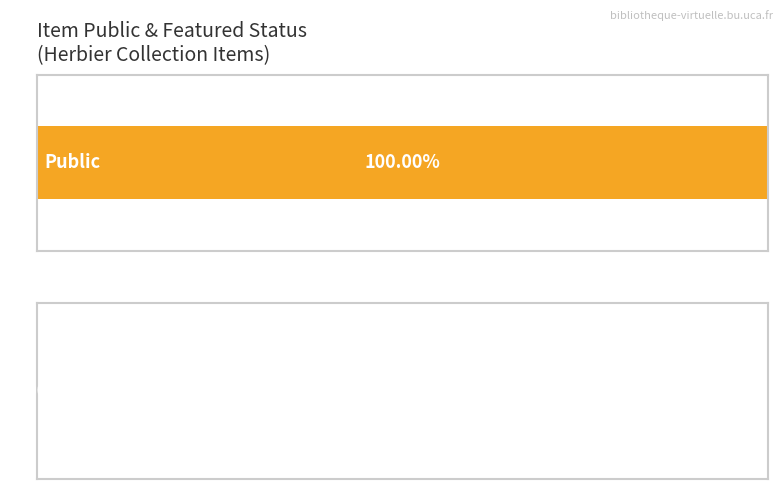

Does the chart contain any negative values?

No